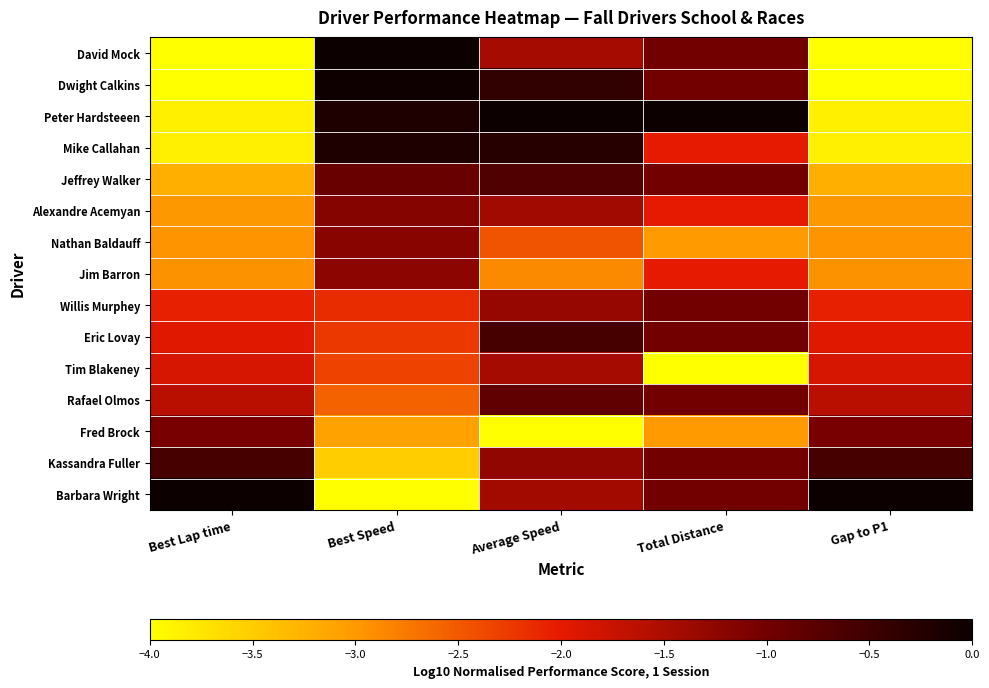

Between Best Lap time and Total Distance, which is larger?

Total Distance